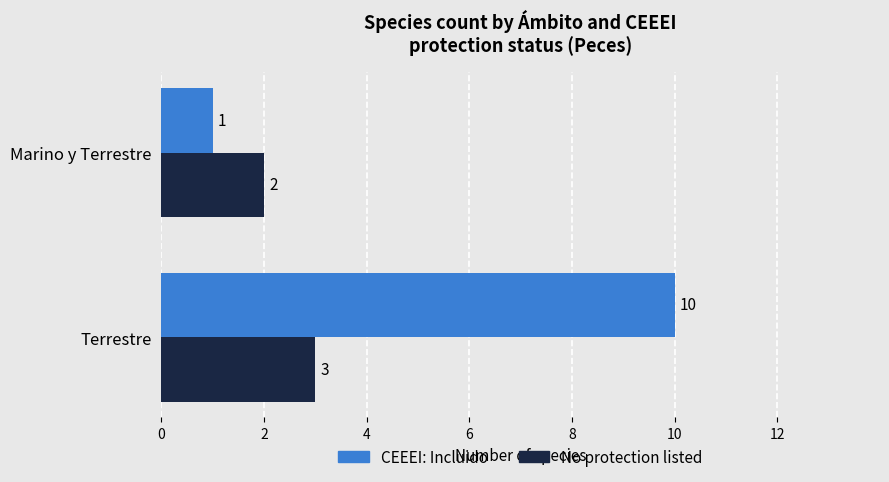

What is the sum of the No protection listed values at Terrestre and Marino y Terrestre?

5